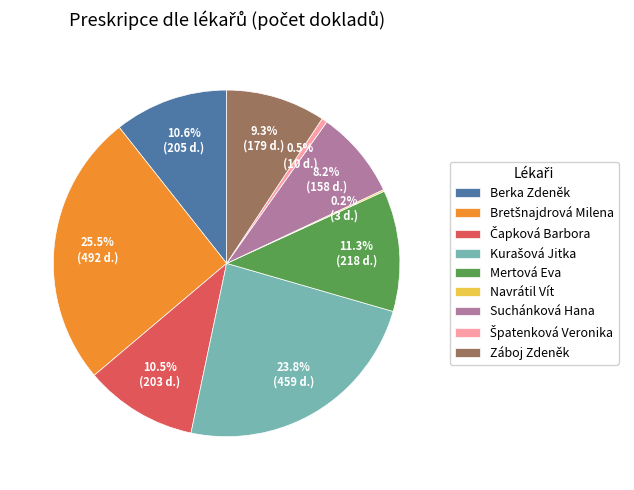

Between Berka Zdeněk and Mertová Eva, which is larger?

Mertová Eva